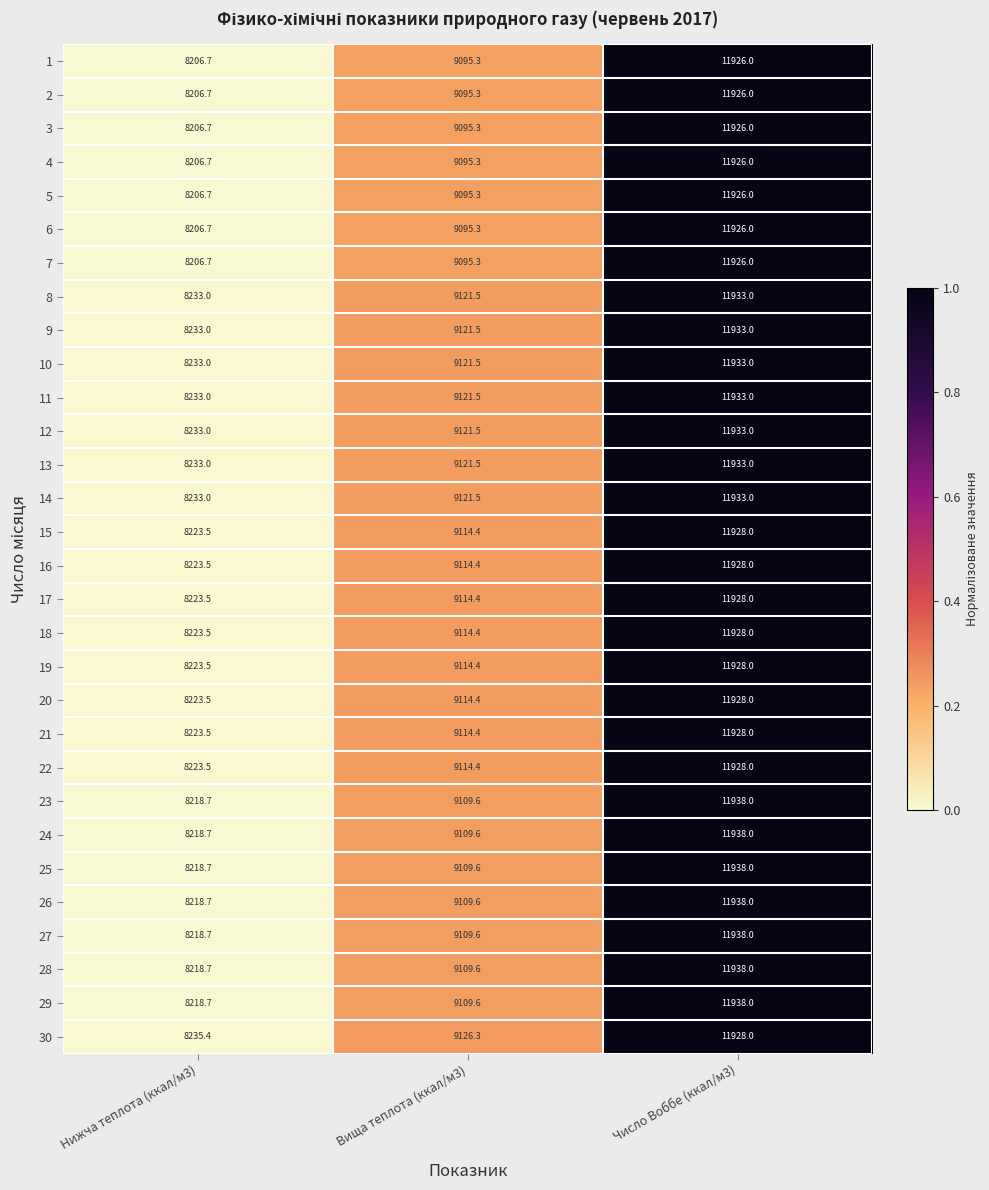

What is the spread (max minus min) of values at Нижча теплота (ккал/м3)?

28.7